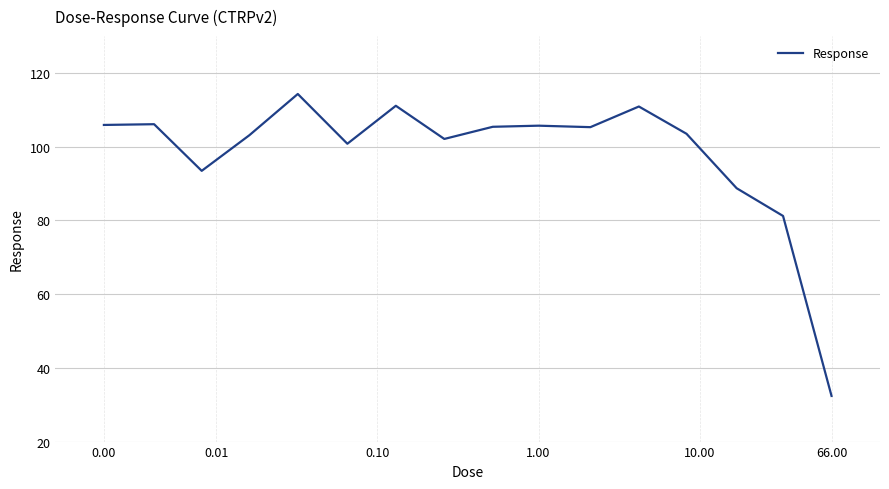

What is the minimum value shown in the chart?

32.4